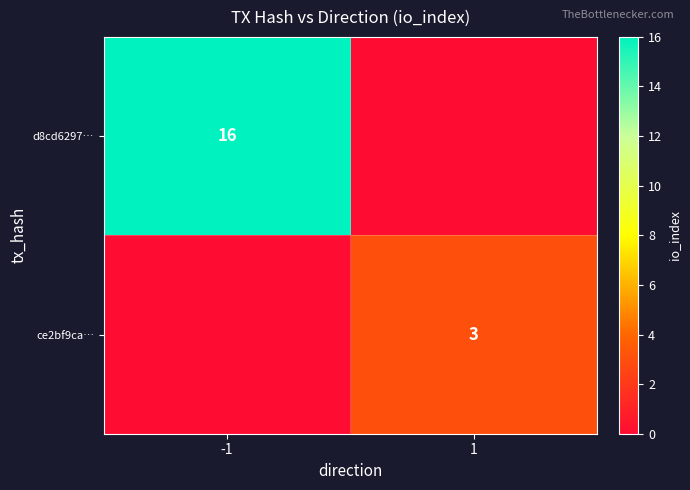

True or false: ce2bf9ca… has a value of 3 at 1.

True